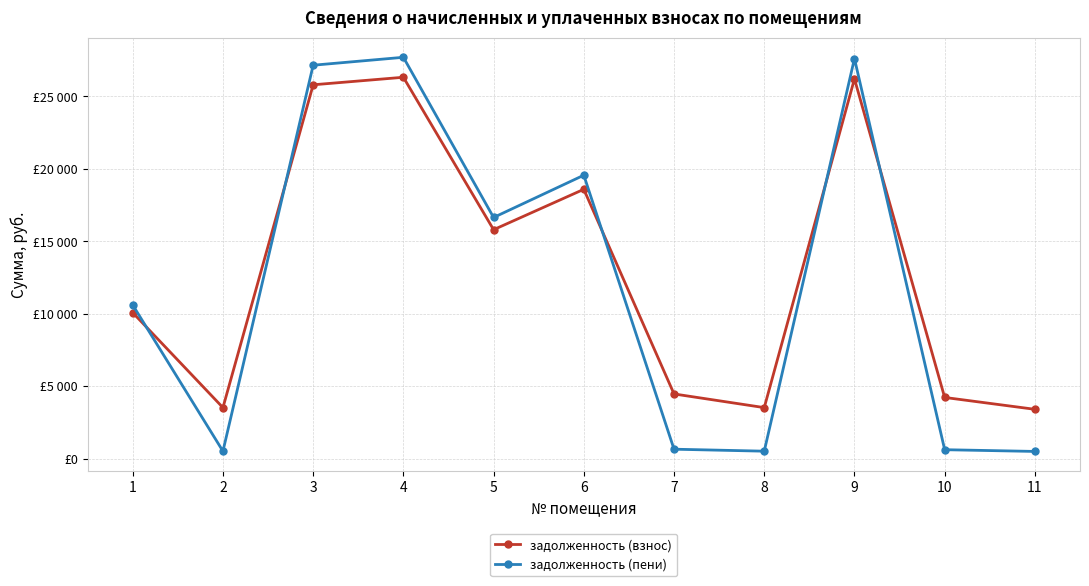

List the series in order of their peak value, lowest first.

задолженность (взнос), задолженность (пени)